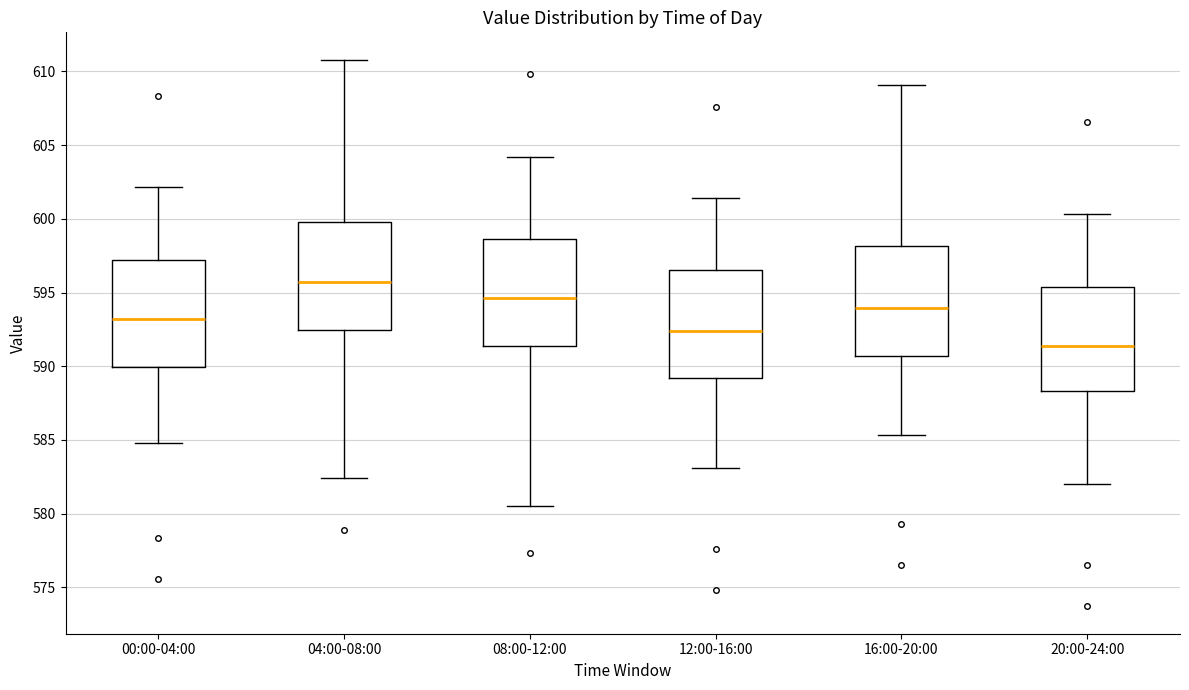

Which box's median line is the lowest?

20:00-24:00